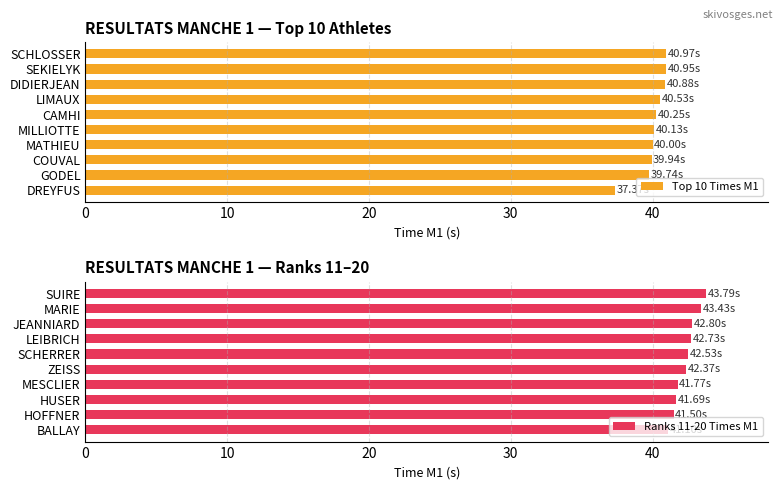

What is the difference between the maximum and second lowest values in the Top 10 Times M1 series?

1.2